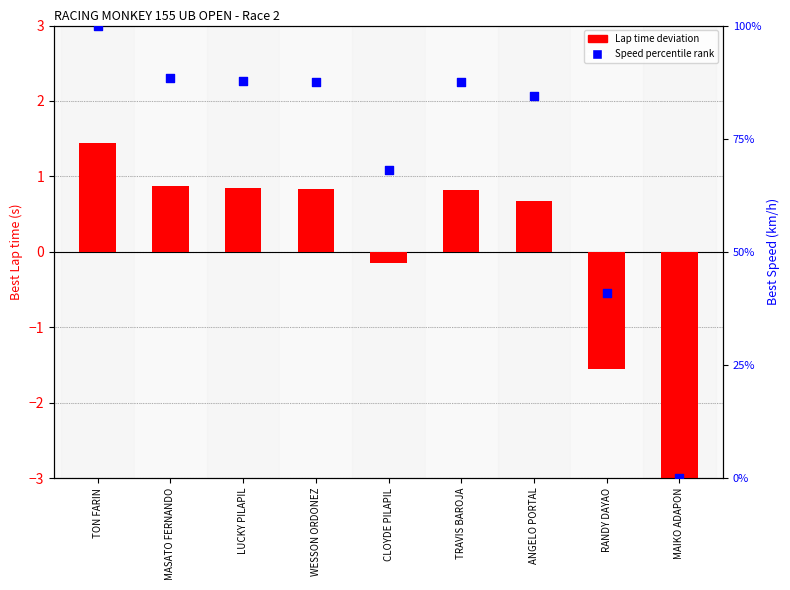

What is the total value across all series at MASATO FERNANDO?

89.4